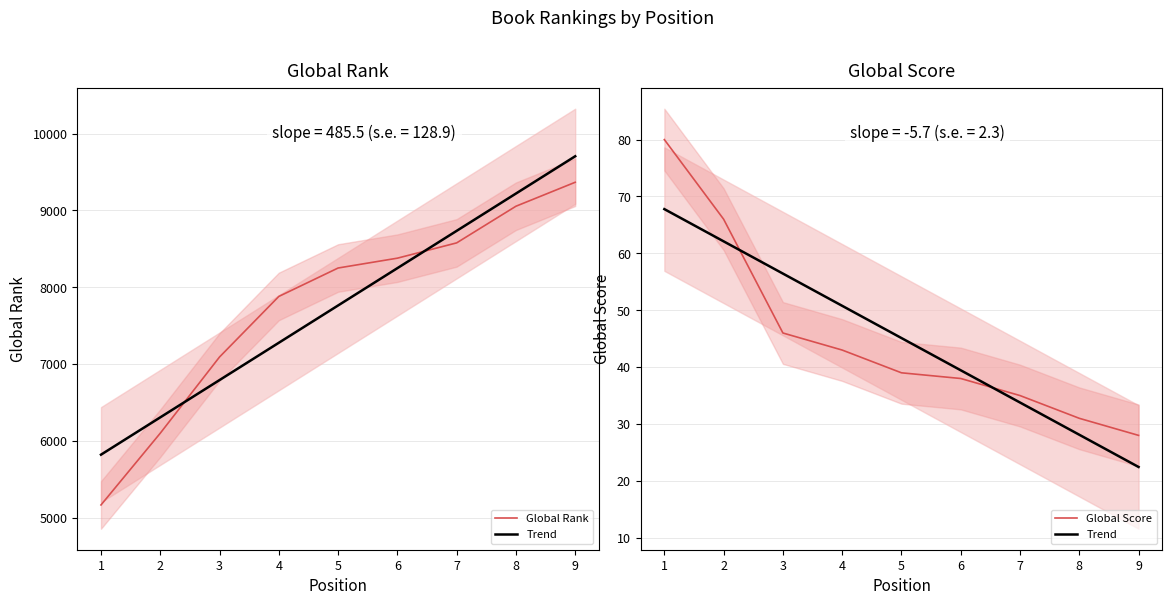

At which label does Global Score first exceed 39?

1